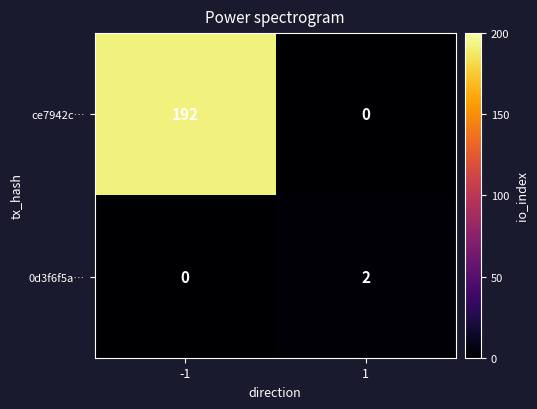

Between -1 and 1, which series saw the biggest shift?

ce7942c…